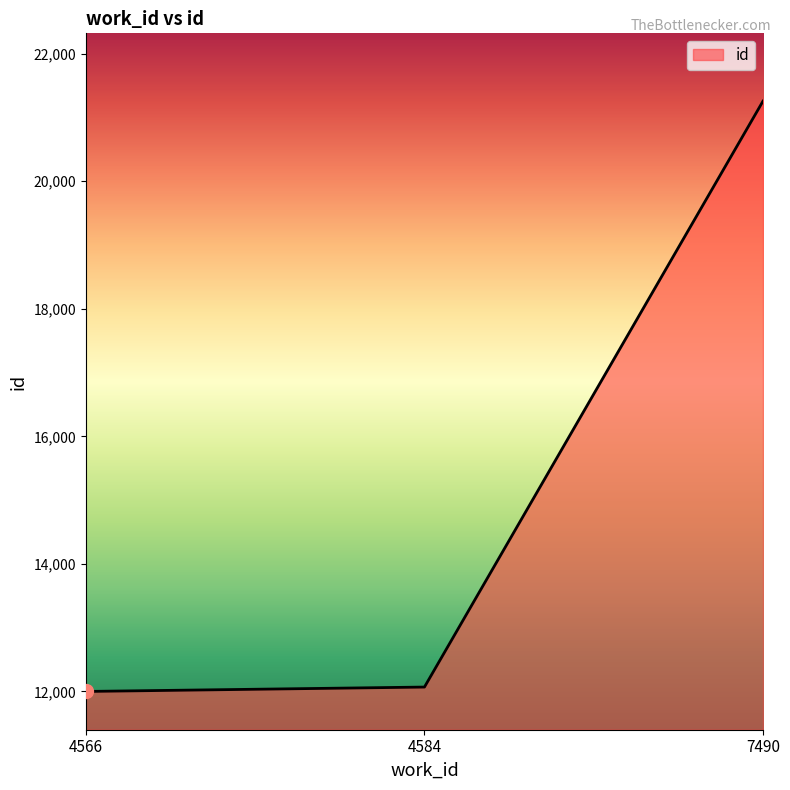

Between 4566 and 7490, which is larger?

7490